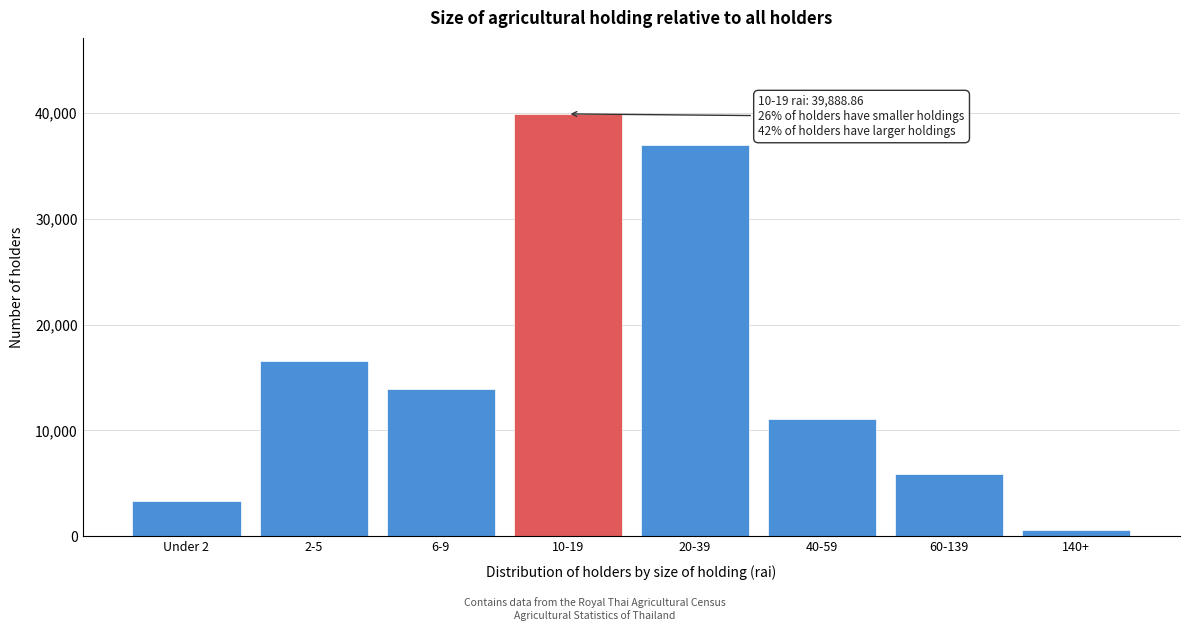

Where is the data nearest to the value 20242?

2-5